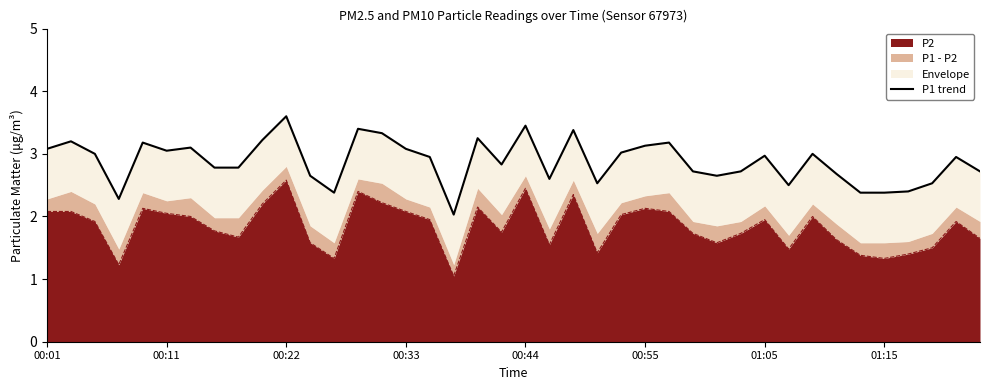

True or false: P2 has a value of 2.1 at 00:55.

True